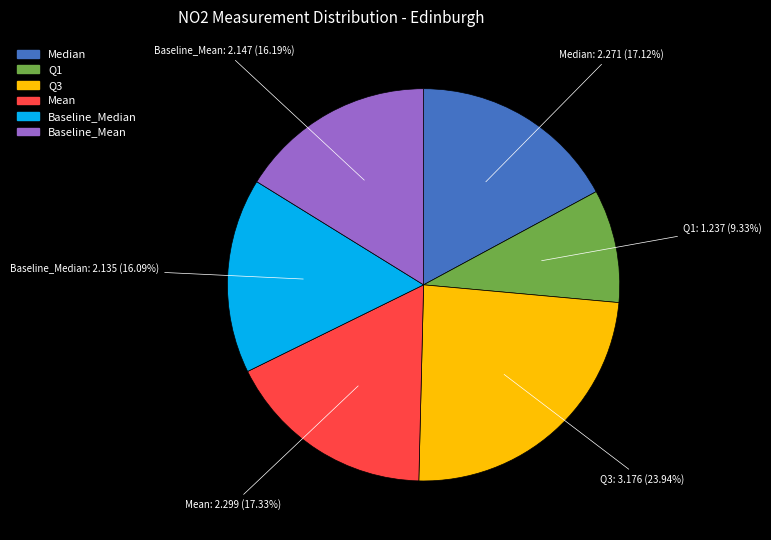

Is the sum of Baseline_Mean and Q1 greater than half?

No